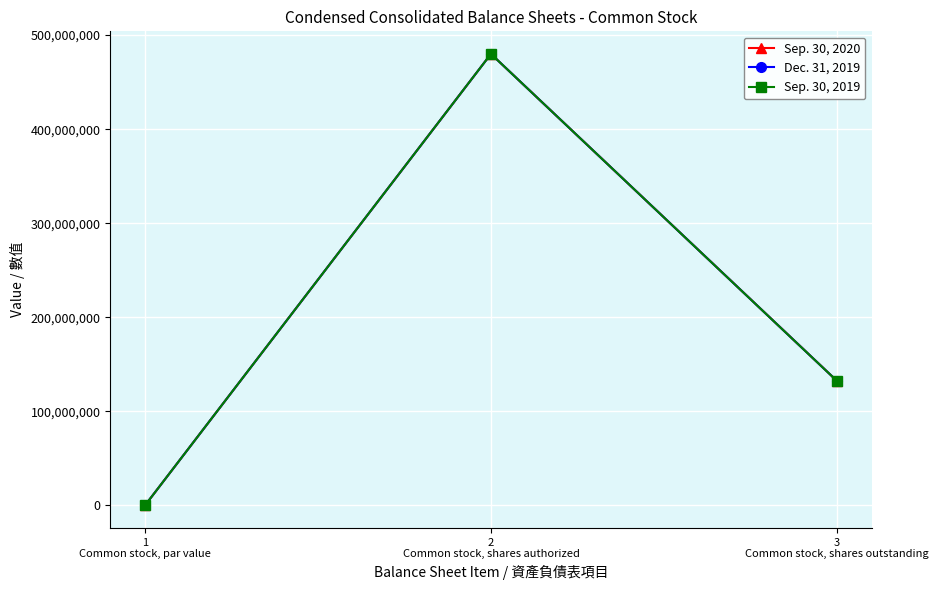

Rank the series by their average value, from lowest to highest.

Sep. 30, 2019, Dec. 31, 2019, Sep. 30, 2020